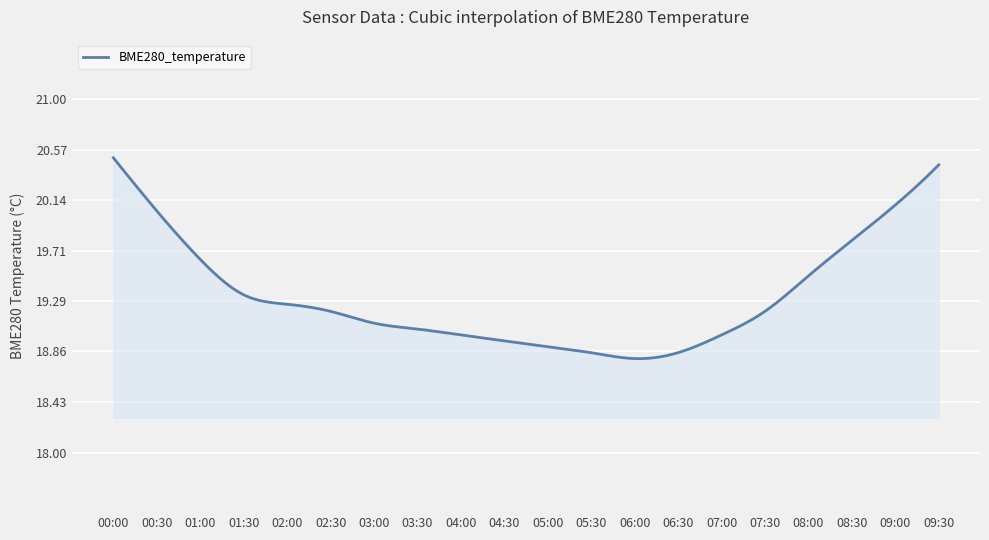

Does the chart have visible grid lines?

Yes